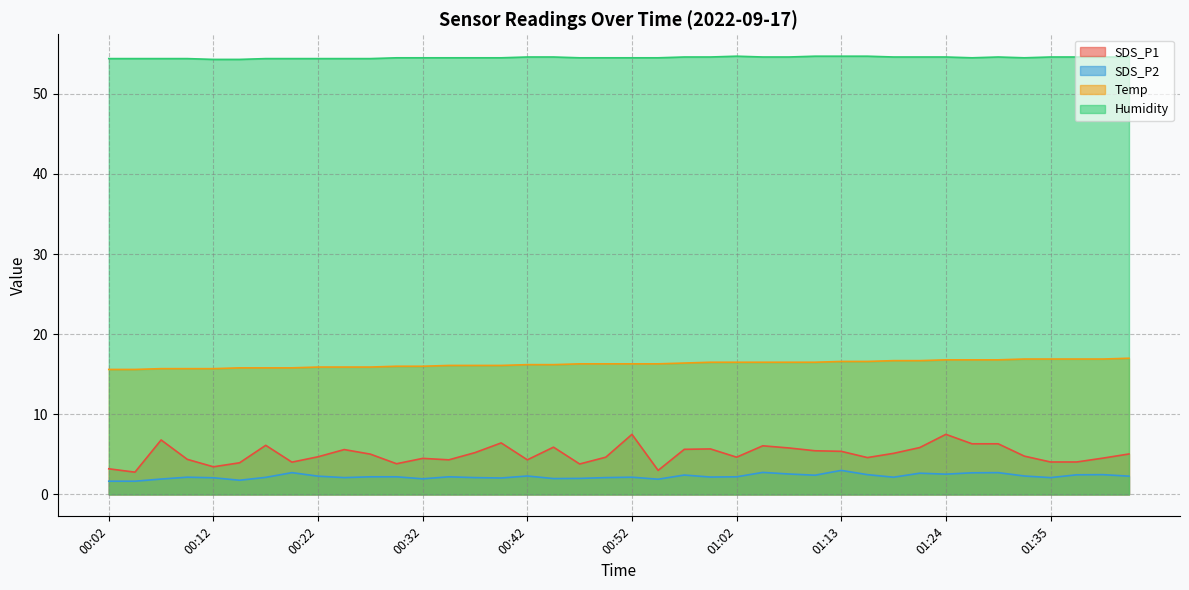

How many distinct data groups are displayed?

4